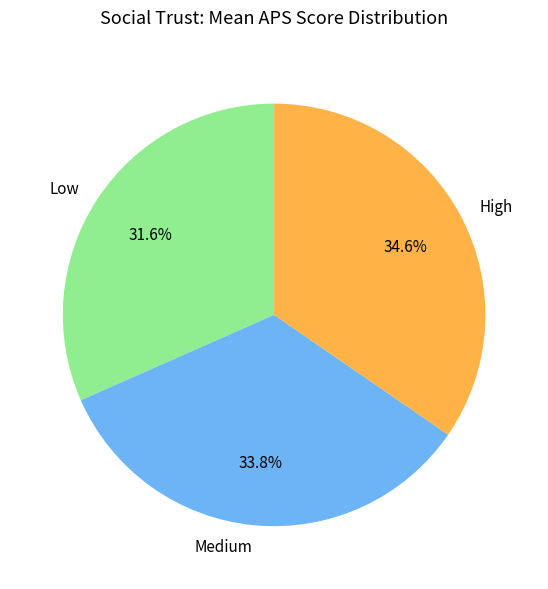

Does any single category account for the majority?

No